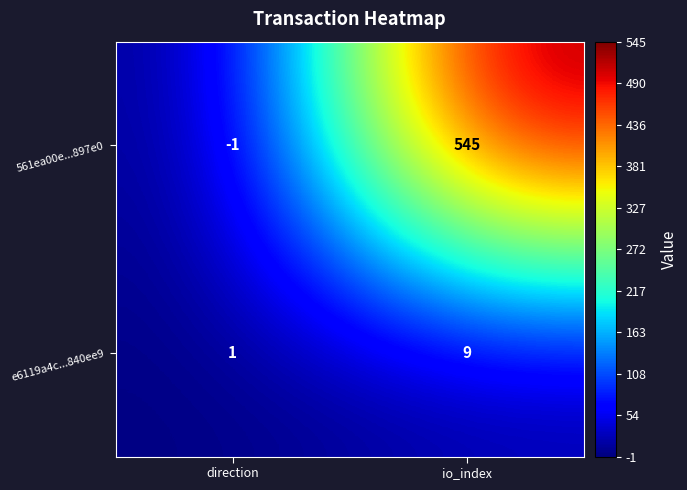

What is the total value across all series at io_index?

554